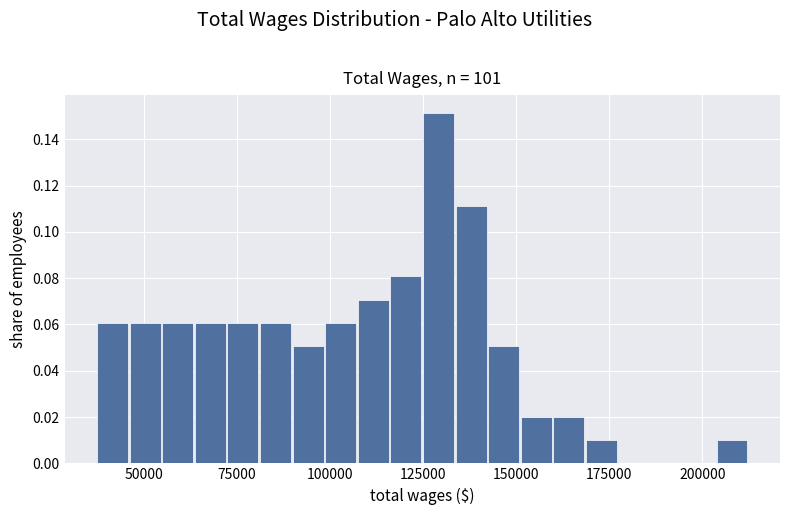

Around what value on the x-axis is the tallest bar? Give the approximate position of its centre, as read against the axis.

130000